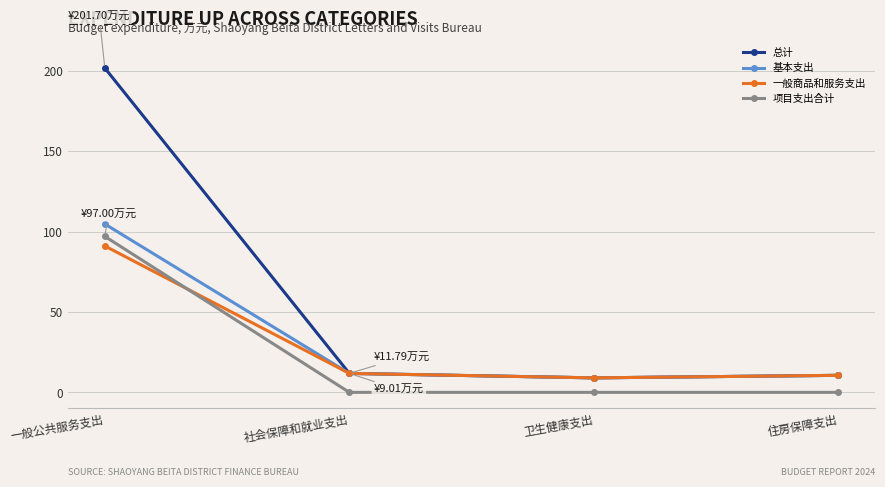

Does the chart display data point markers on the line(s)?

Yes